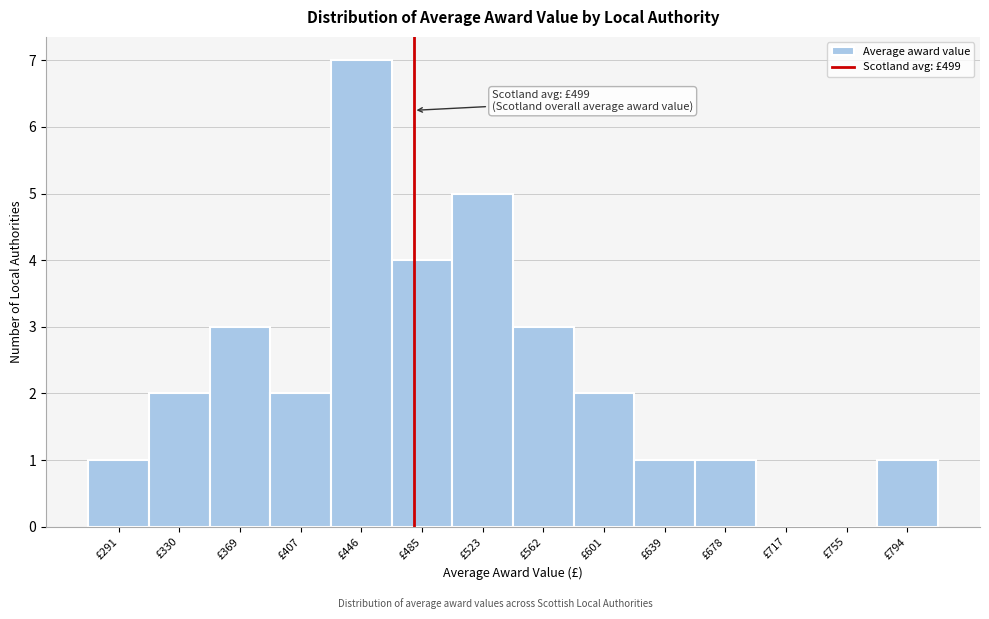

Reading left to right, extract all data points from this chart.

£291=1	£330=2	£369=3	£407=2	£446=7	£485=4	£523=5	£562=3	£601=2	£639=1	£678=1	£717=0	£755=0	£794=1